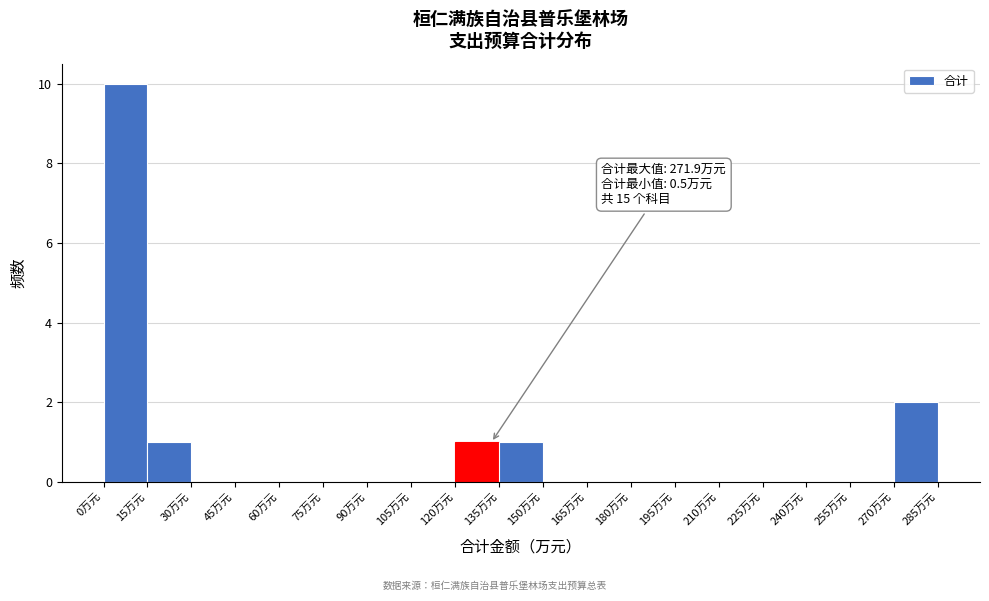

Over which range of the x-axis is the bar tallest?

0 to 15